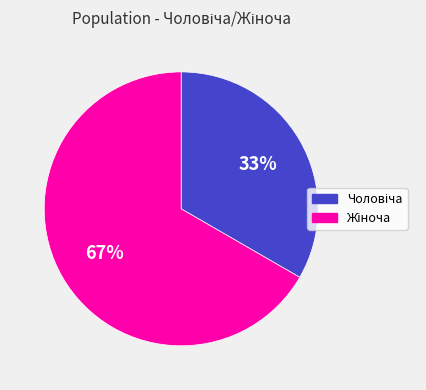

How many segments does this pie chart have?

2